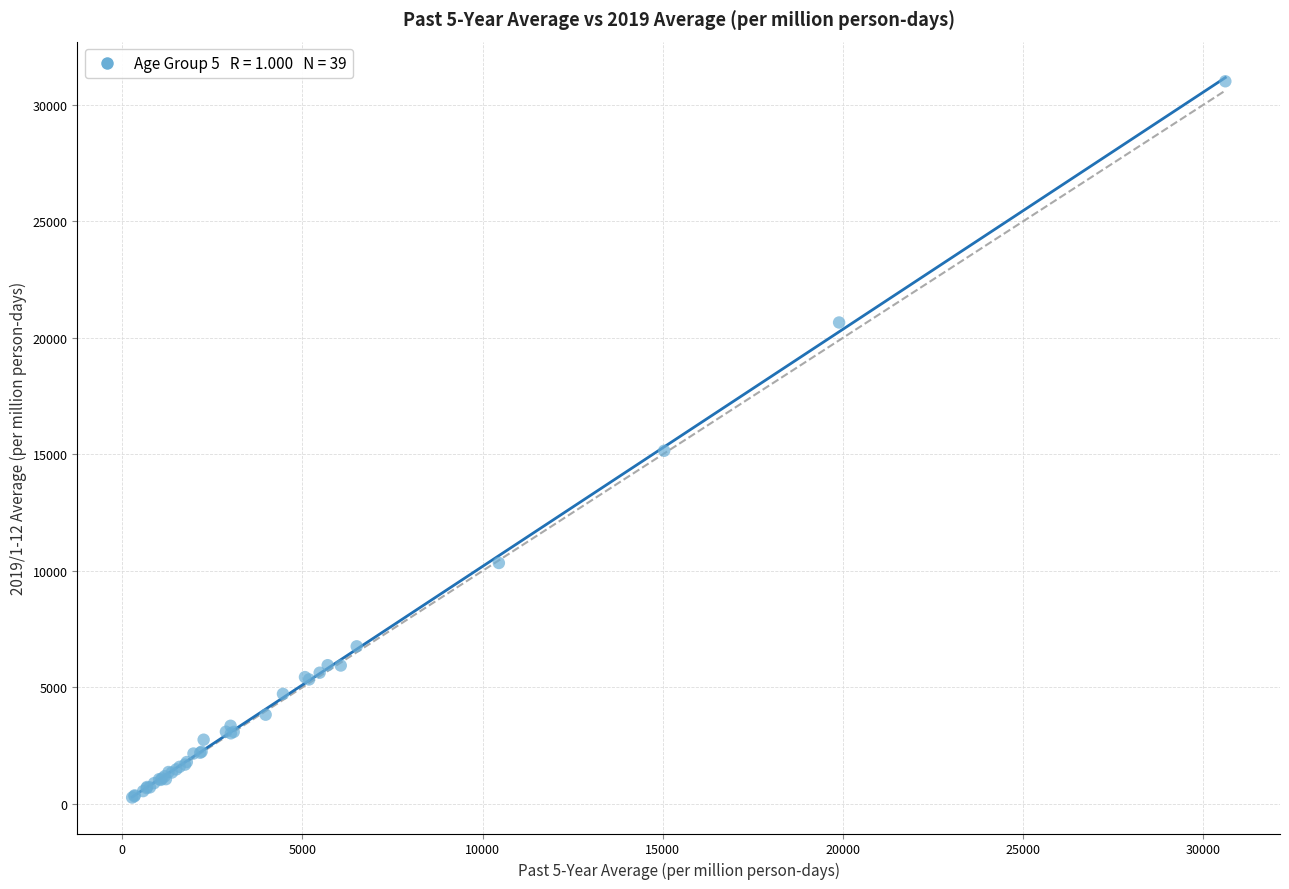

What Y value in the scatter plot is closest to 15640?

15152.8